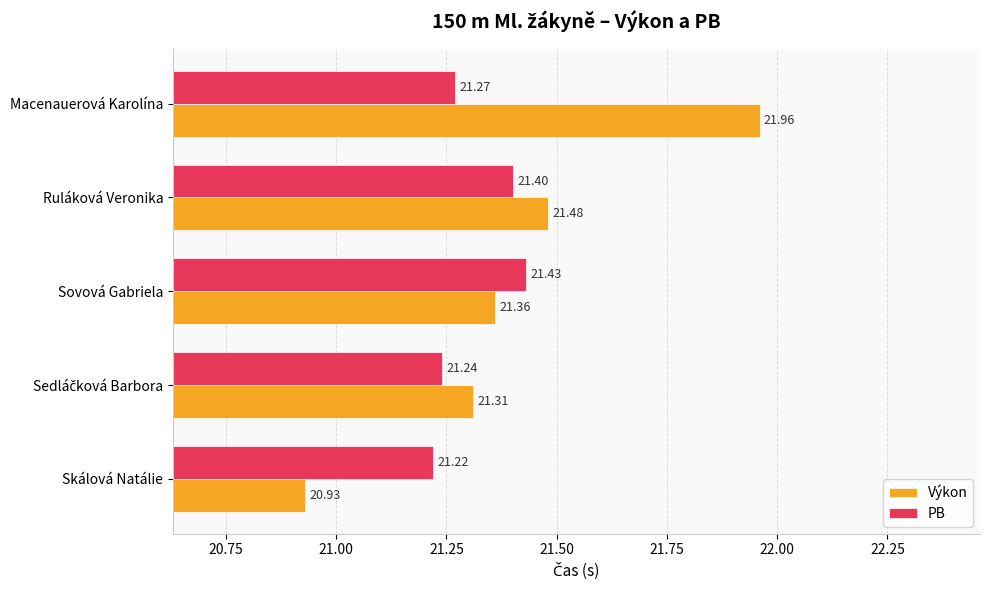

Which series has the widest spread of values?

Výkon